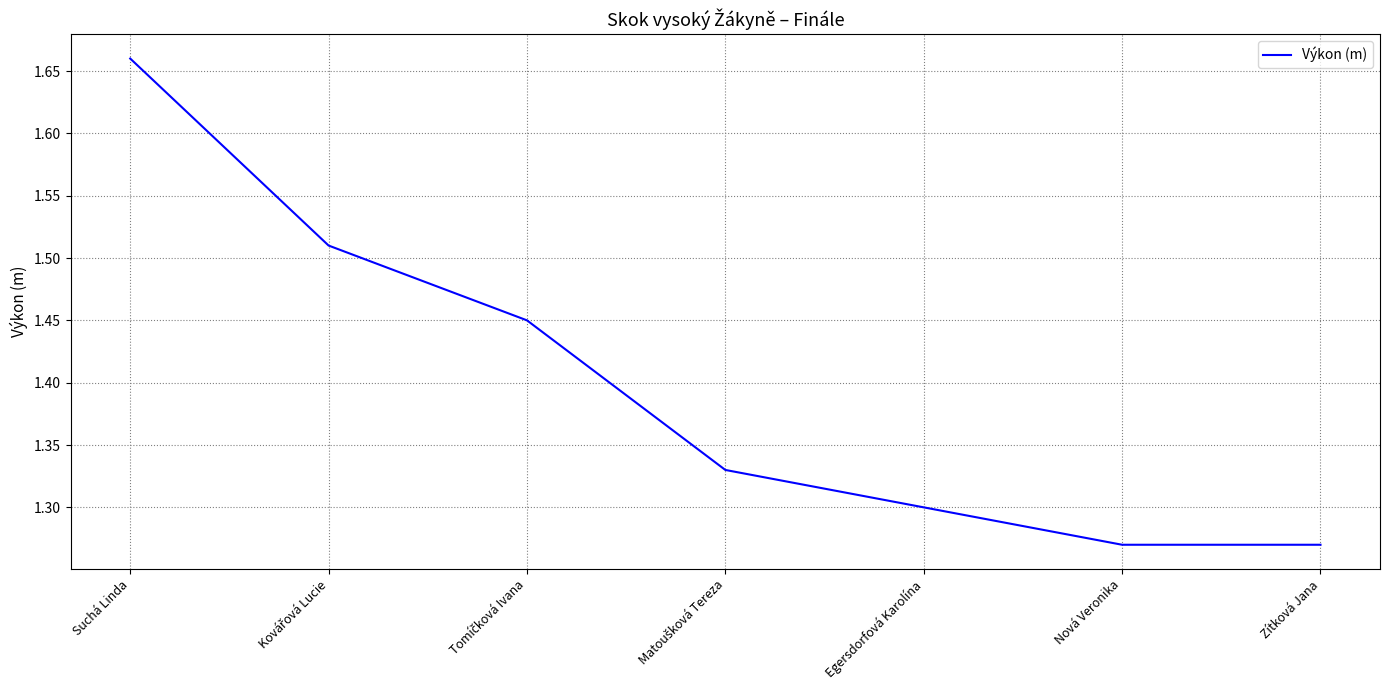

The chart shows a value of 1.3 at Egersdorfová Karolína. True or false?

True